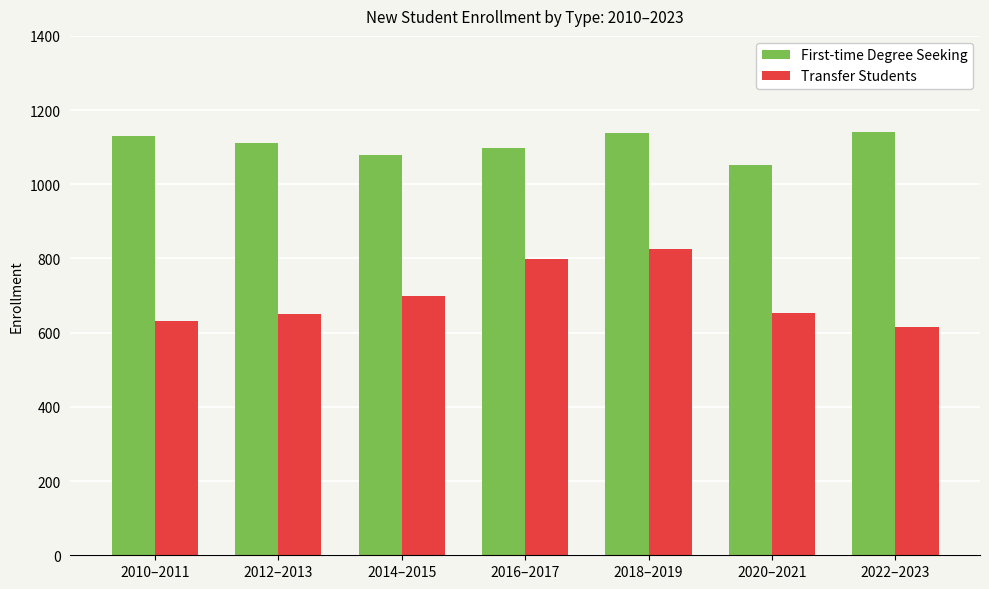

What position from the right is 2010–2011?

7